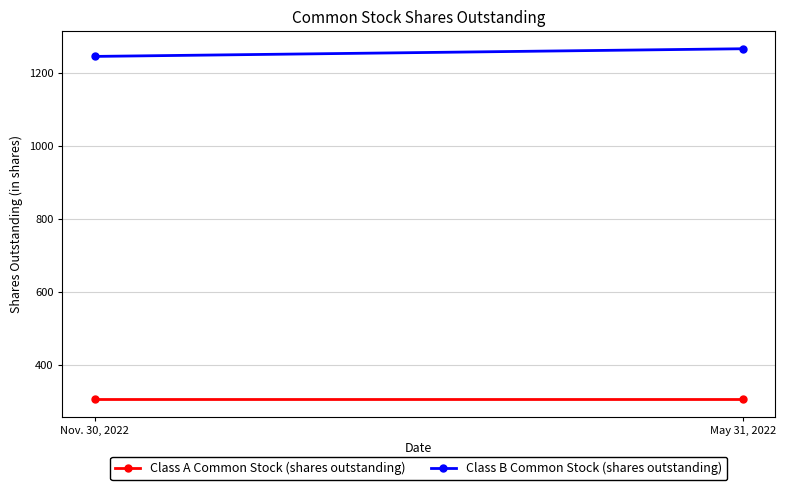

The Class A Common Stock (shares outstanding) series shows 305 at May 31, 2022. True or false?

True